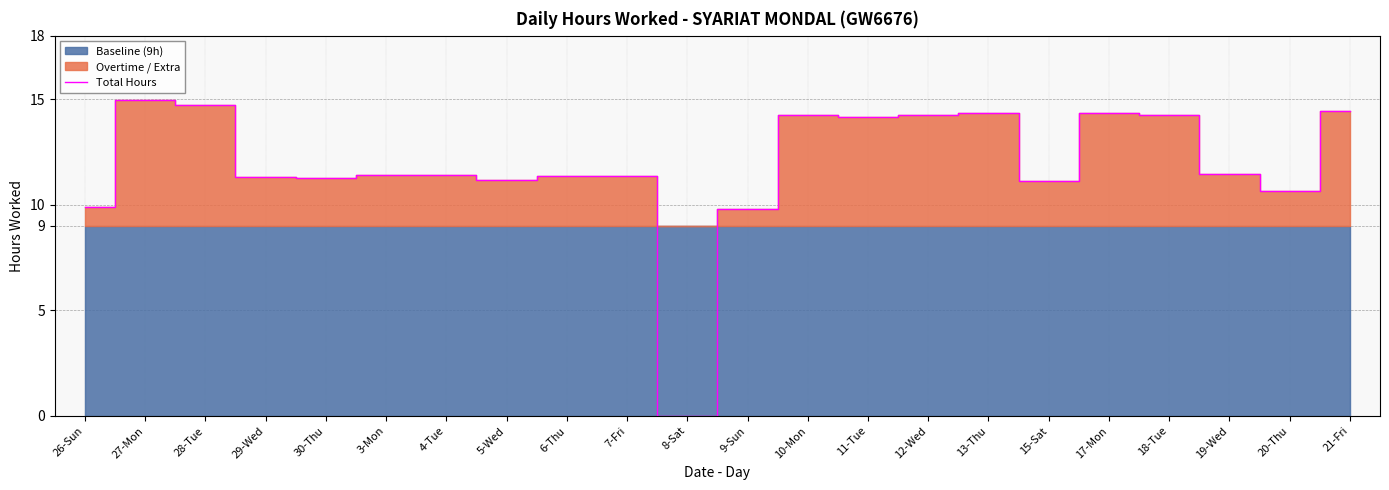

What is the approximate value at 10-Mon?

14.2